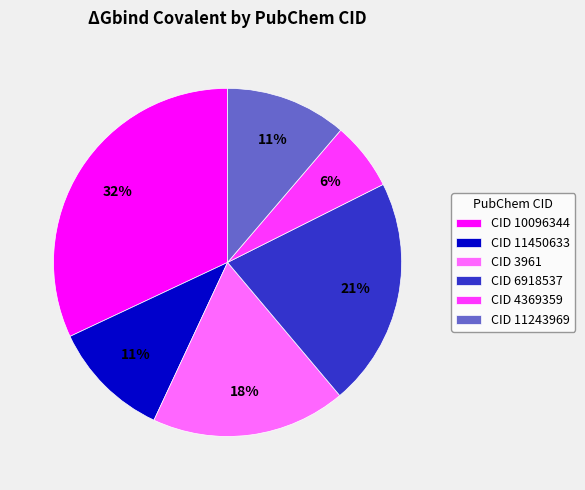

Count the number of slices in the pie.

6